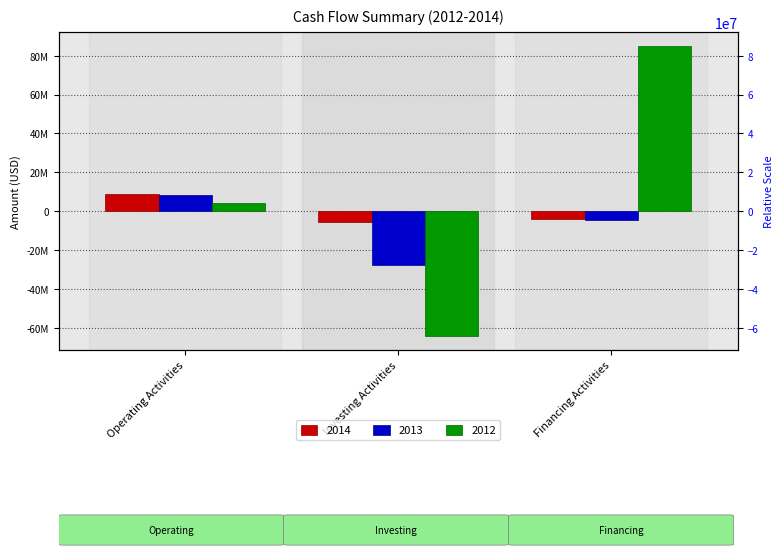

List the series in order of their overall mean, lowest first.

2013, 2014, 2012